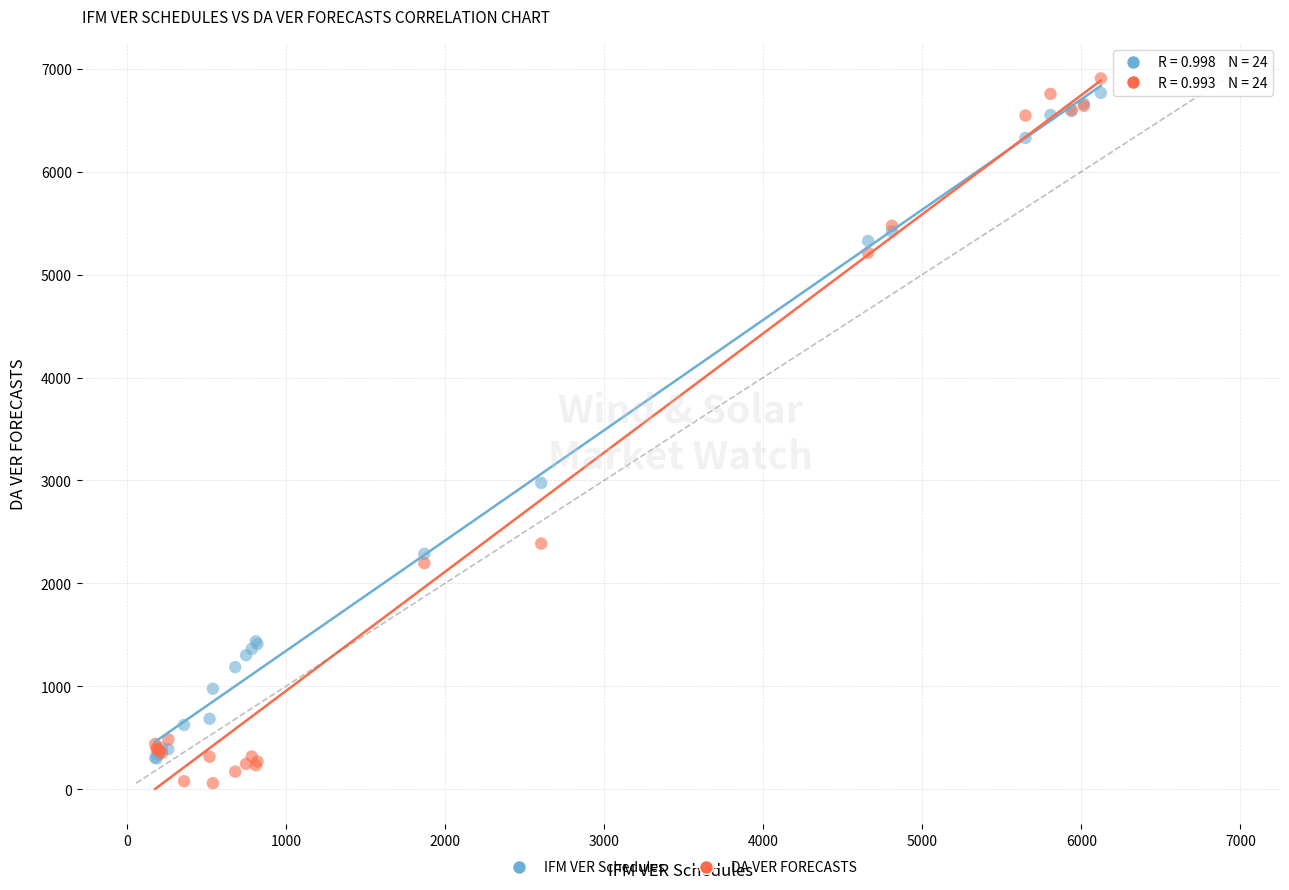

Across all series, what Y value is closest to 3482?

2975.7